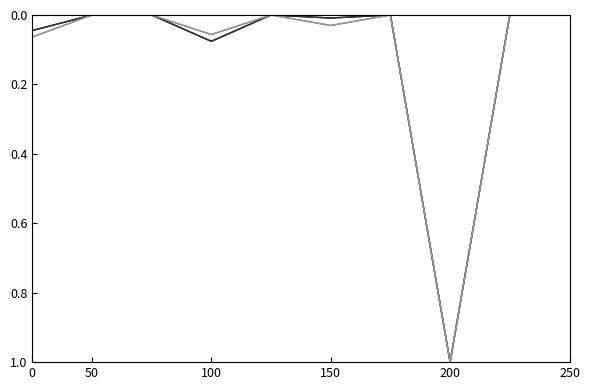

Is this an area chart (filled region under the line)?

No